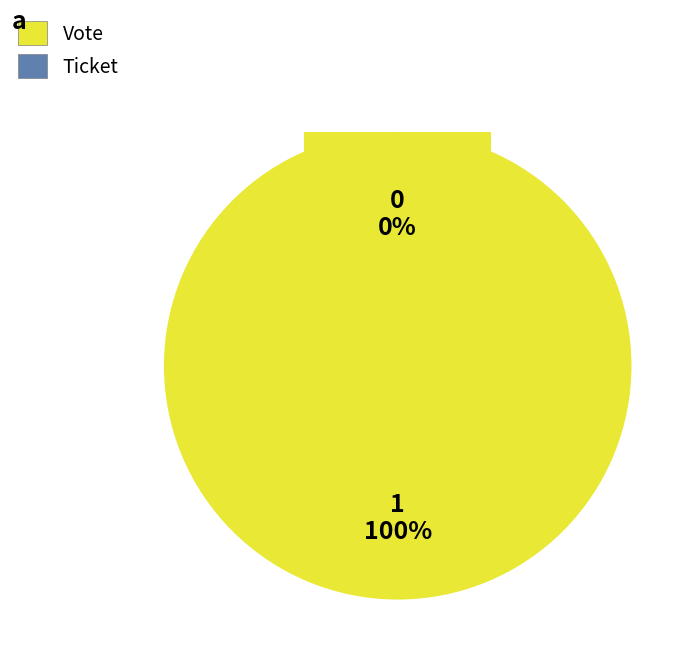

What is the change in value from Vote (io_index=1) to Ticket (io_index=0)?

-1